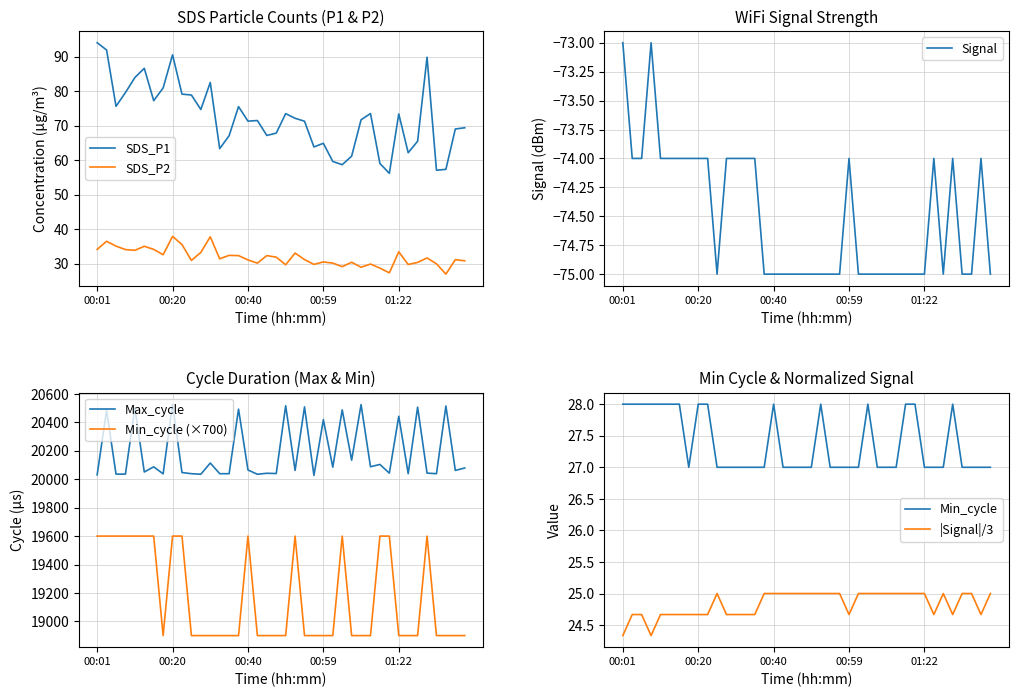

True or false: SDS_P1 and SDS_P2 cross at least once.

False